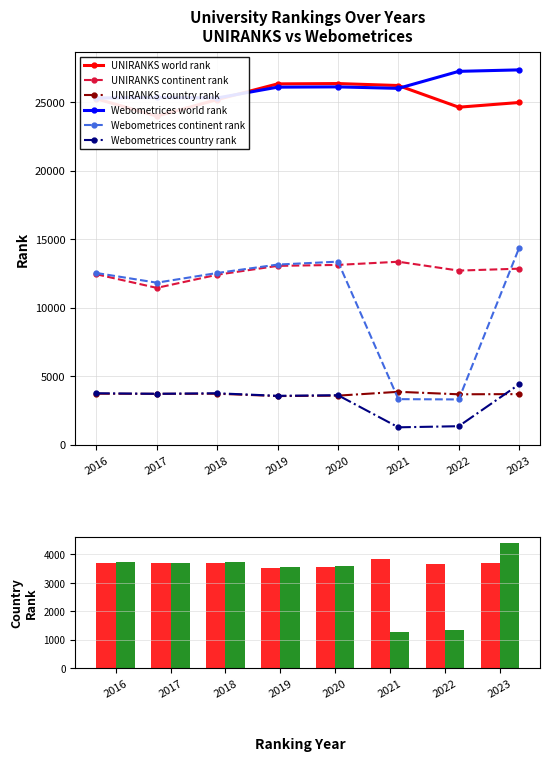

Between 2016 and 2021, which is larger?

2021